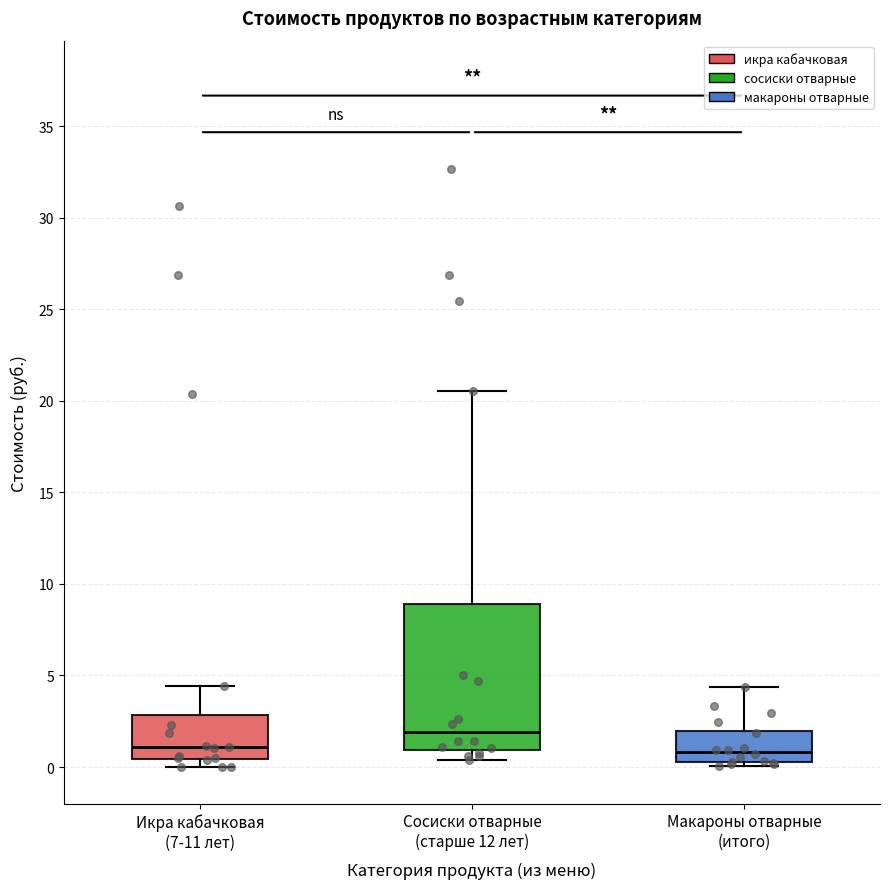

Which box's median line is the highest?

Сосиски отварные (старше 12 лет)